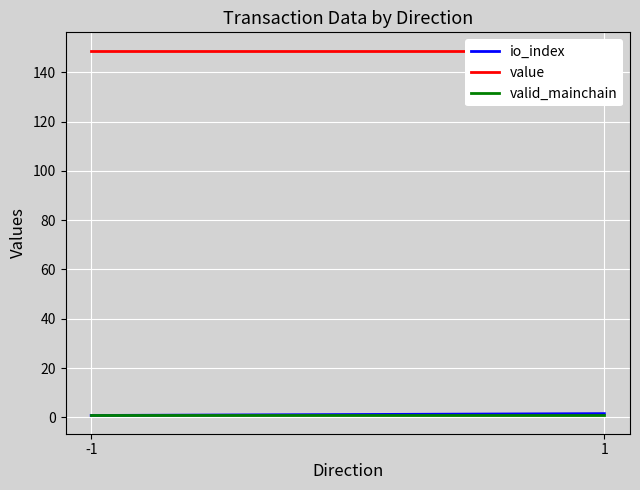

Does the chart display data point markers on the line(s)?

No